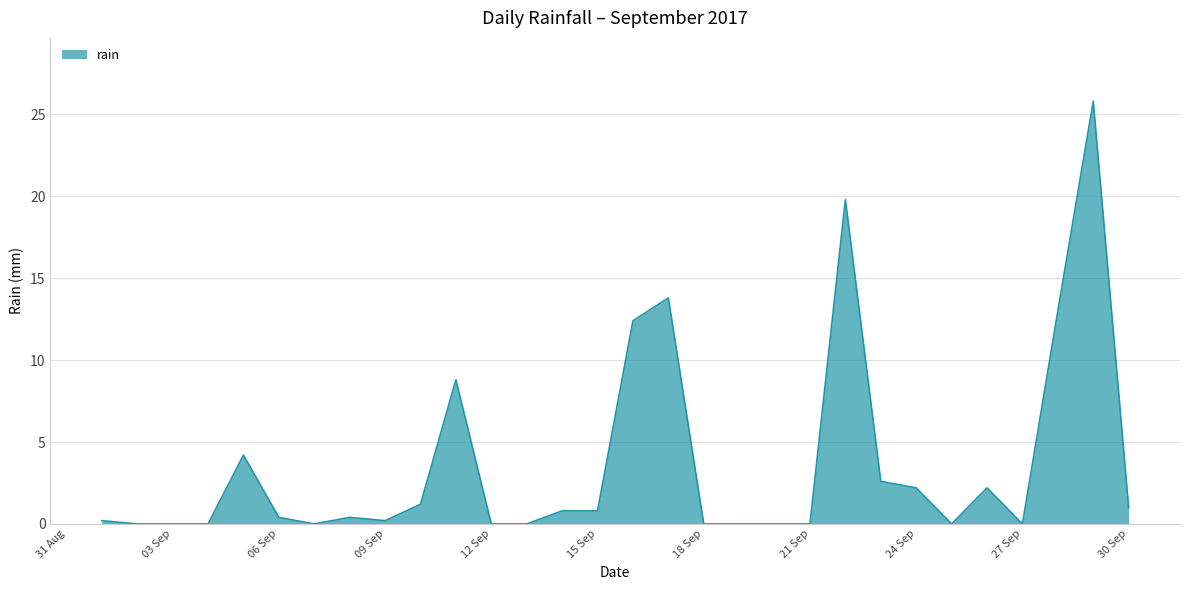

How many lines are shown in the chart?

1